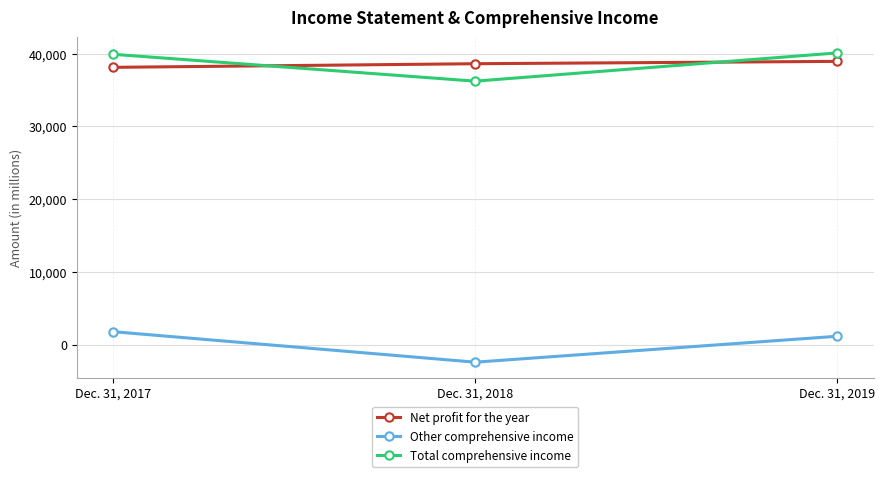

Between Dec. 31, 2018 and Dec. 31, 2019, which series saw the biggest shift?

Total comprehensive income